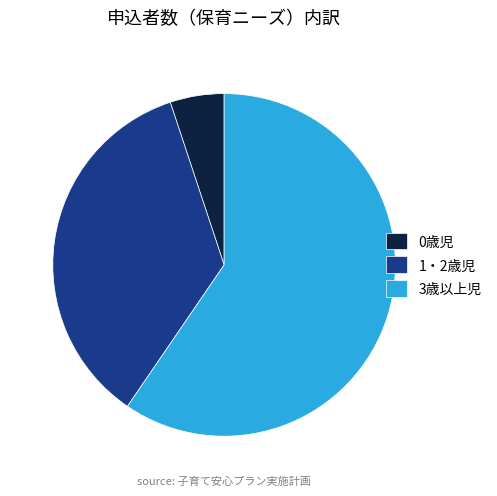

What is the smallest slice in the pie chart?

0歳児